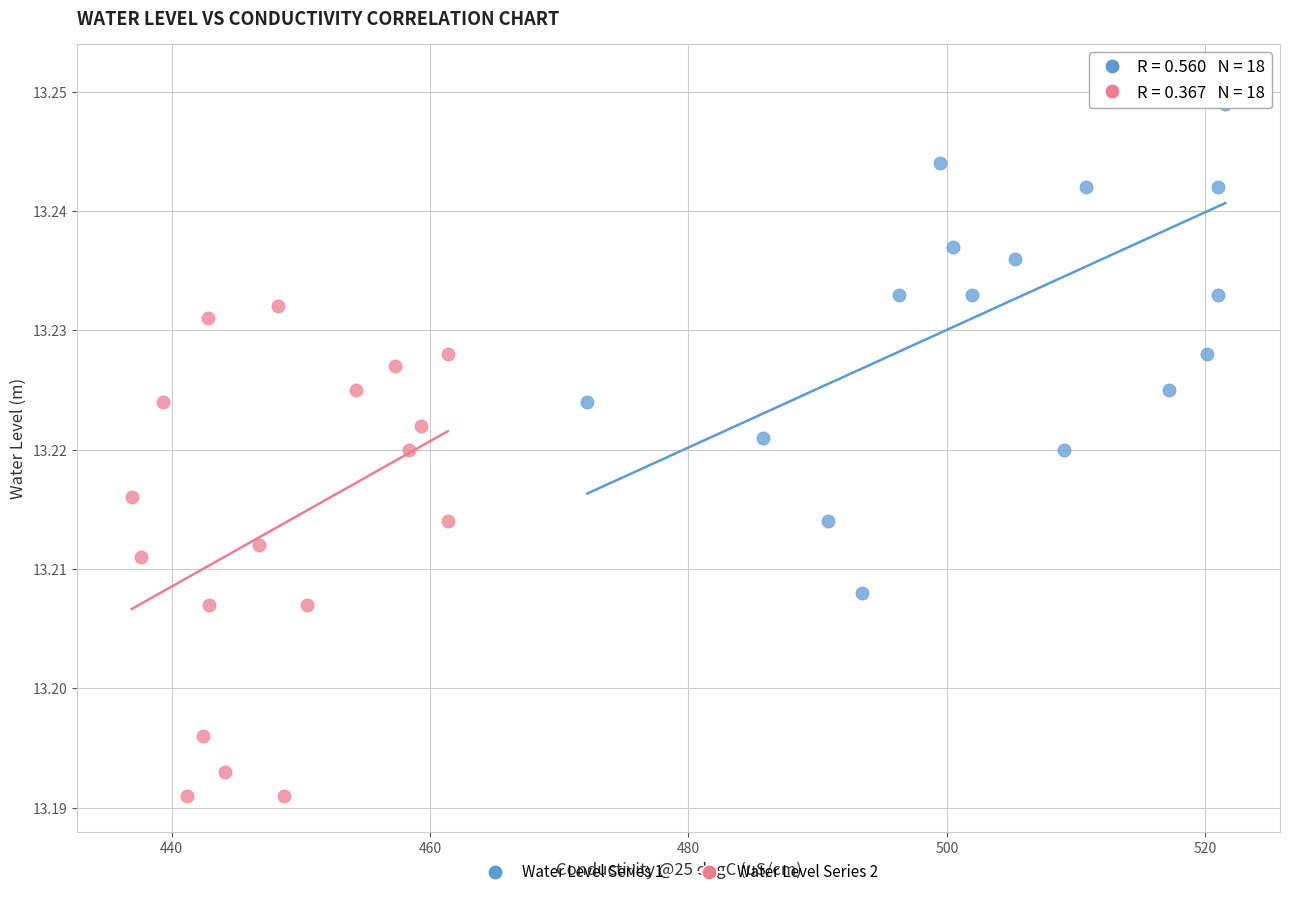

Which series has the largest Y range (max minus min)?

Water Level Series 1